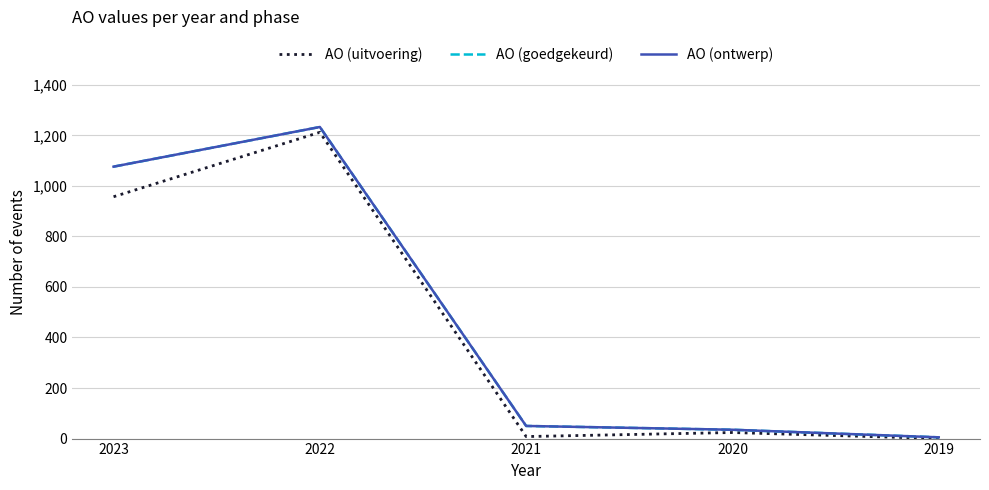

Is this an area chart (filled region under the line)?

No